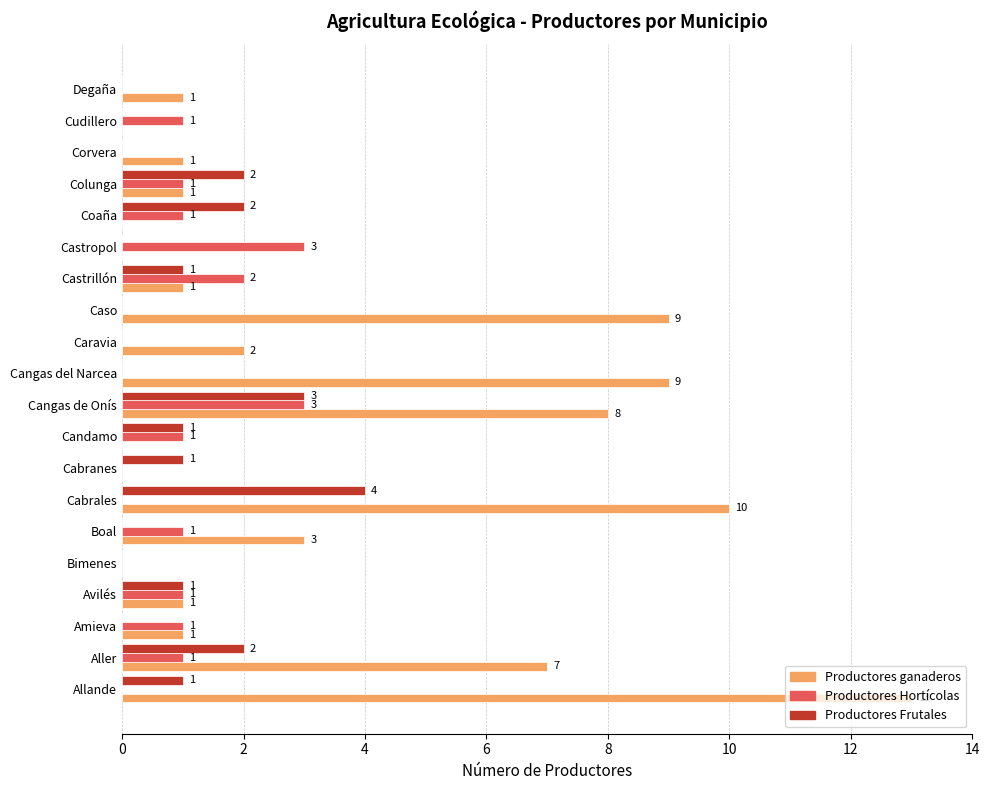

What is the maximum value shown in the chart?

13